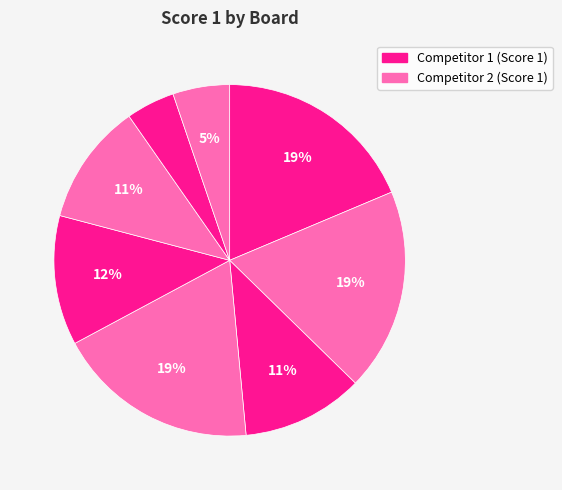

How many segments does this pie chart have?

8